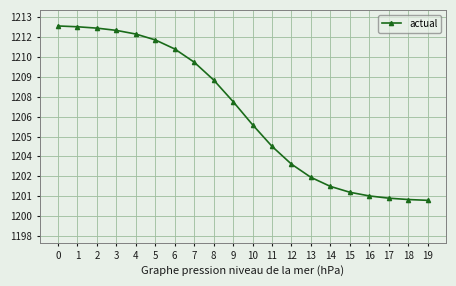

Reading left to right, extract all data points from this chart.

0=12123.6	1=12123.0	2=12122.1	3=12120.6	4=12118.1	5=12114.2	6=12108.1	7=12099.3	8=12087.3	9=12072.8	10=12057.3	11=12042.7	12=12030.8	13=12021.9	14=12015.8	15=12011.9	16=12009.4	17=12007.9	18=12007.0	19=12006.5